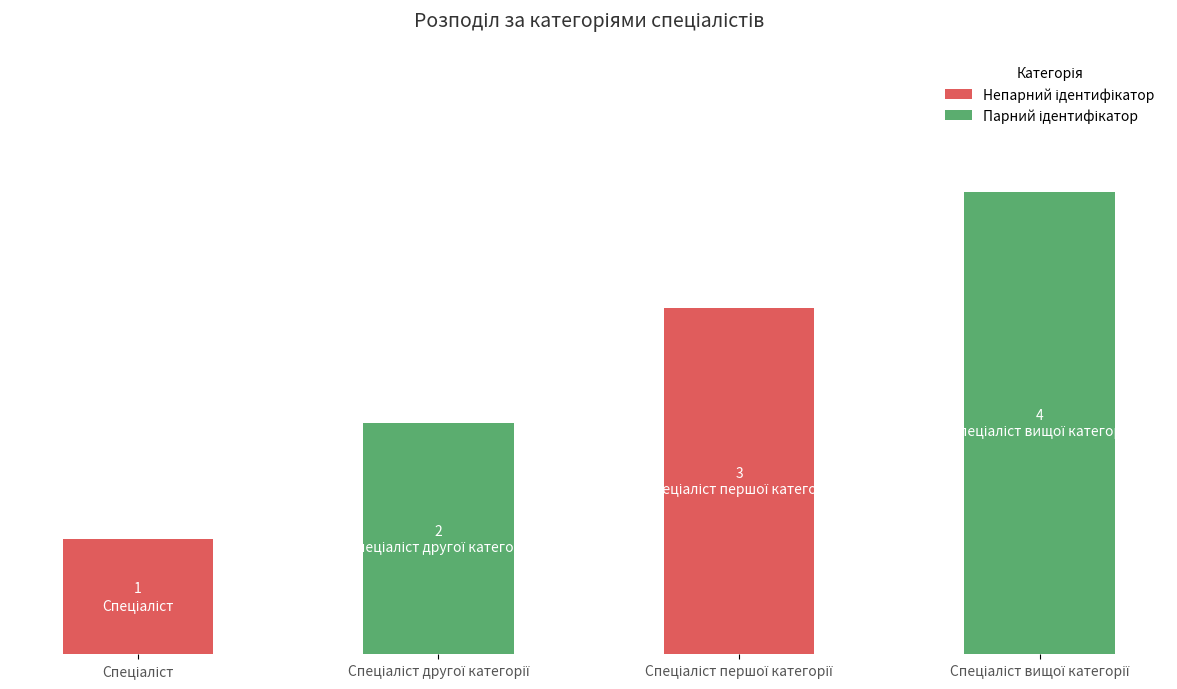

Are the bars horizontal?

No